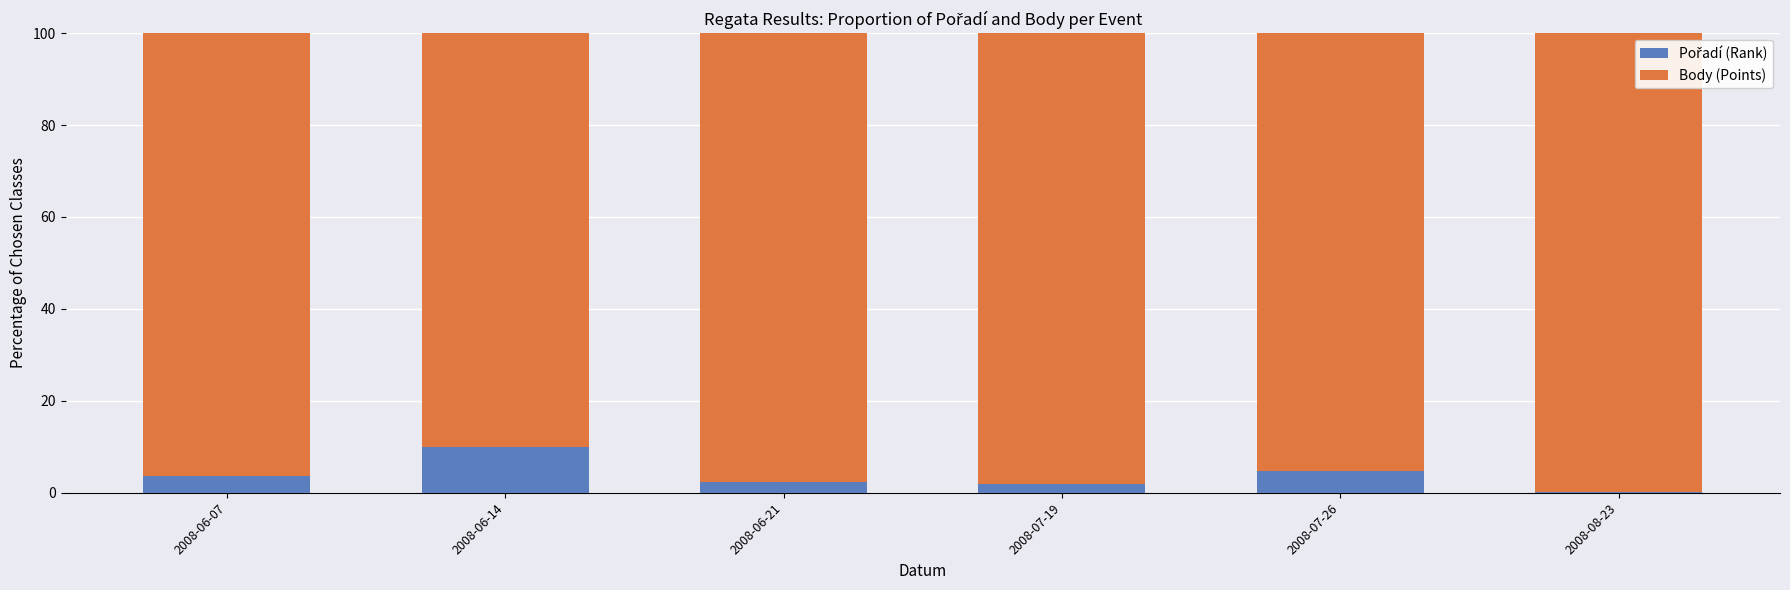

Which series has the largest total across all categories?

Body (Points)